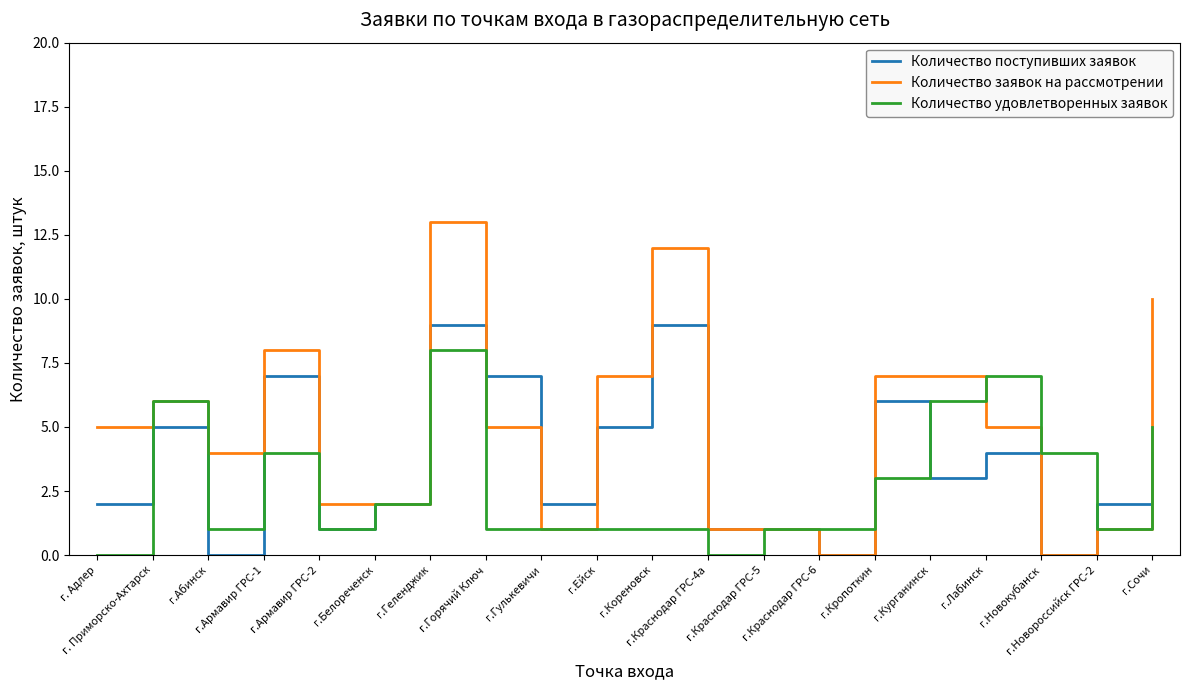

Reading left to right, what are all the values shown in this chart?

Количество поступивших заявок: г. Адлер=2	г. Приморско-Ахтарск=5	г.Абинск=0	г.Армавир ГРС-1=7	г.Армавир ГРС-2=1	г.Белореченск=2	г.Геленджик=9	г.Горячий Ключ=7	г.Гулькевичи=2	г.Ейск=5	г.Кореновск=9	г.Краснодар ГРС-4а=1	г.Краснодар ГРС-5=1	г.Краснодар ГРС-6=0	г.Кропоткин=6	г.Курганинск=3	г.Лабинск=4	г.Новокубанск=0	г.Новороссийск ГРС-2=2	г.Сочи=4
Количество заявок на рассмотрении: г. Адлер=5	г. Приморско-Ахтарск=6	г.Абинск=4	г.Армавир ГРС-1=8	г.Армавир ГРС-2=2	г.Белореченск=2	г.Геленджик=13	г.Горячий Ключ=5	г.Гулькевичи=1	г.Ейск=7	г.Кореновск=12	г.Краснодар ГРС-4а=1	г.Краснодар ГРС-5=1	г.Краснодар ГРС-6=0	г.Кропоткин=7	г.Курганинск=7	г.Лабинск=5	г.Новокубанск=0	г.Новороссийск ГРС-2=1	г.Сочи=10
Количество удовлетворенных заявок: г. Адлер=0	г. Приморско-Ахтарск=6	г.Абинск=1	г.Армавир ГРС-1=4	г.Армавир ГРС-2=1	г.Белореченск=2	г.Геленджик=8	г.Горячий Ключ=1	г.Гулькевичи=1	г.Ейск=1	г.Кореновск=1	г.Краснодар ГРС-4а=0	г.Краснодар ГРС-5=1	г.Краснодар ГРС-6=1	г.Кропоткин=3	г.Курганинск=6	г.Лабинск=7	г.Новокубанск=4	г.Новороссийск ГРС-2=1	г.Сочи=5